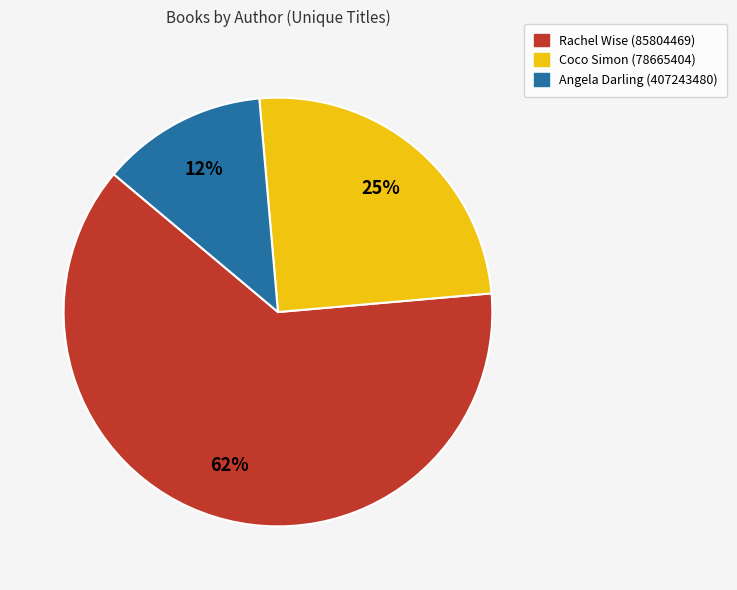

To the nearest percent, what percentage of the pie is Coco Simon (78665404)?

25%